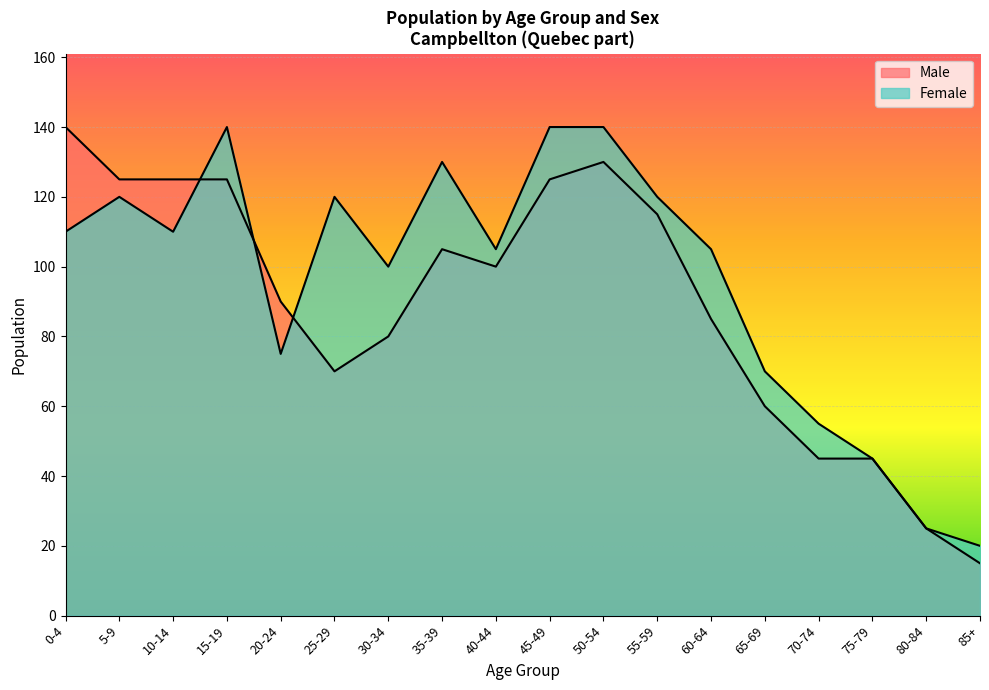

Is it true that Male equals 72 at 50-54?

False